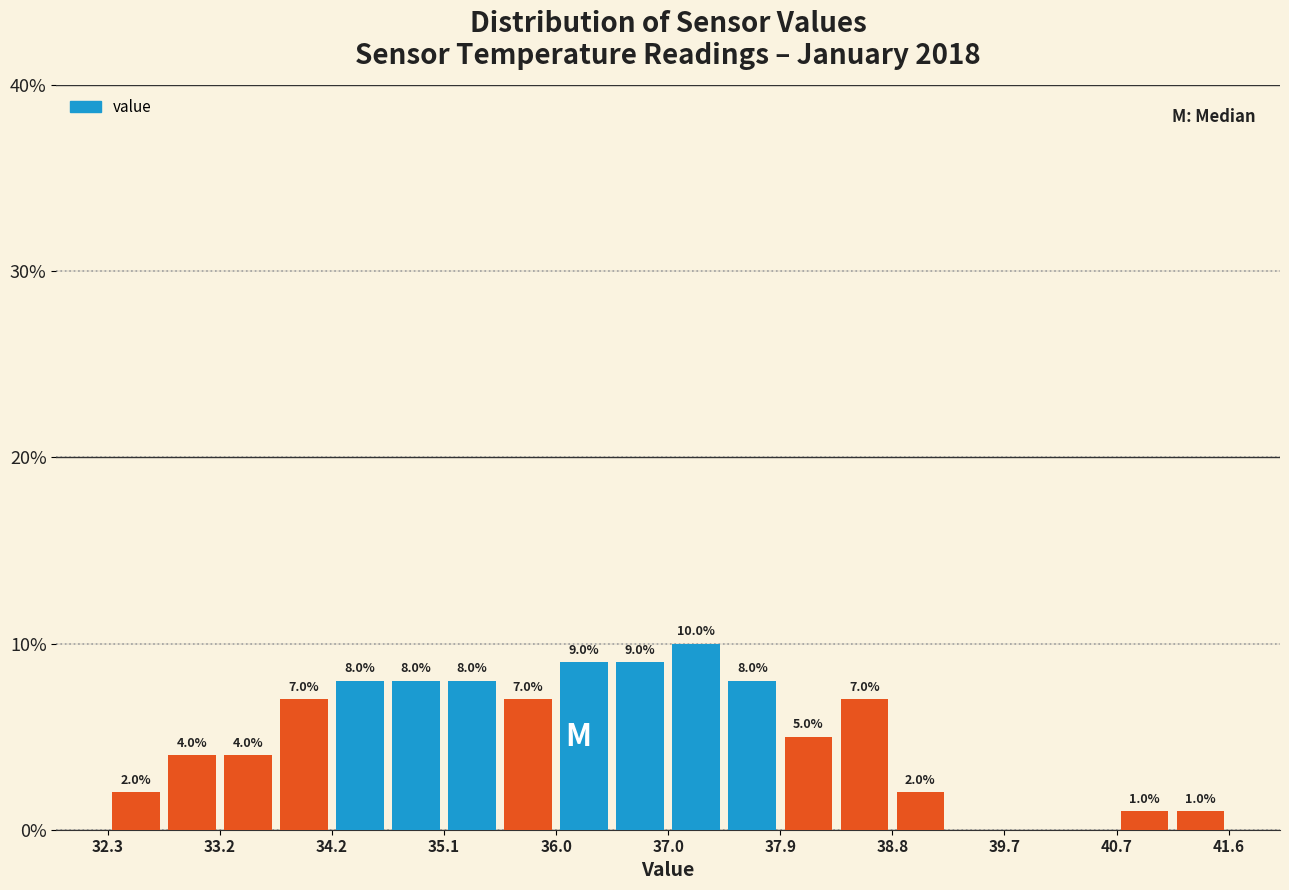

Which range on the x-axis has the tallest bar?

37.0 to 37.4